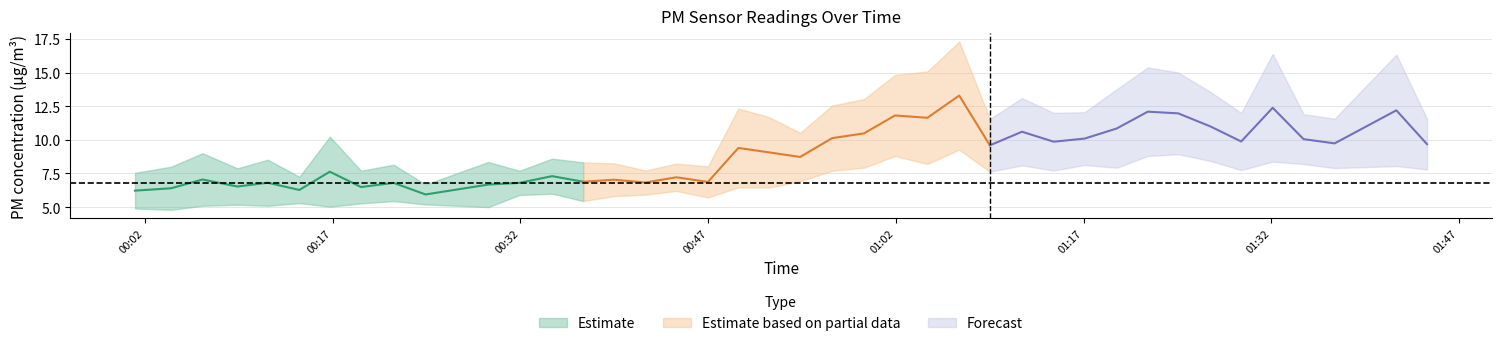

Reading left to right, extract all data points from this chart.

P1: 0=7.5	1=8.0	2=9.0	3=7.9	4=8.5	5=7.2	6=10.2	7=7.7	8=8.2	9=6.7	10=8.3	11=7.7	12=8.6	13=8.3	14=8.2	15=7.7	16=8.2	17=8.0	18=12.3	19=11.7	20=10.5	21=12.6	22=13.0	23=14.8	24=15.1	25=17.3	26=11.6	27=13.1	28=12.0	29=12.1	30=13.8	31=15.4	32=15.0	33=13.6	34=12.0	35=16.4	36=11.9	37=11.6	38=16.3	39=11.6
P2: 0=4.9	1=4.8	2=5.1	3=5.2	4=5.1	5=5.3	6=5.0	7=5.3	8=5.5	9=5.2	10=5.0	11=5.9	12=6.0	13=5.5	14=5.8	15=5.9	16=6.2	17=5.7	18=6.5	19=6.5	20=6.9	21=7.7	22=7.9	23=8.8	24=8.2	25=9.3	26=7.6	27=8.1	28=7.7	29=8.1	30=7.9	31=8.8	32=8.9	33=8.4	34=7.8	35=8.4	36=8.2	37=7.9	38=8.1	39=7.8